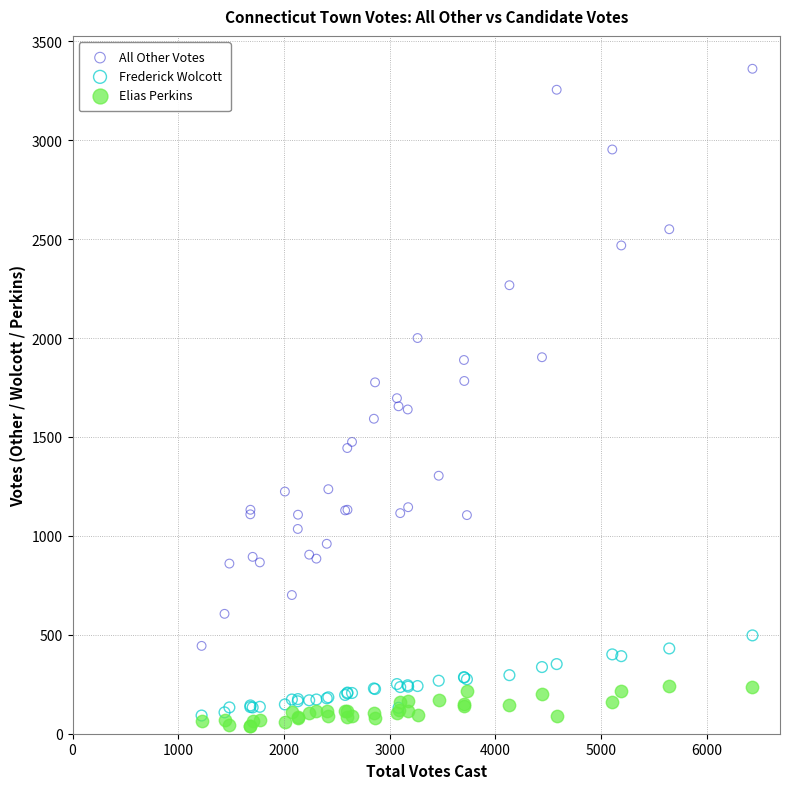

What are all the series names shown in the legend?

All Other Votes, Frederick Wolcott, Elias Perkins